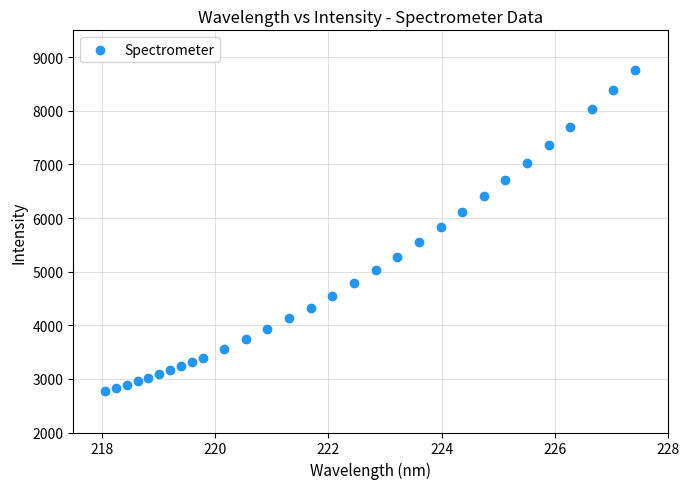

What is the range of Y values (max minus min)?

5992.2